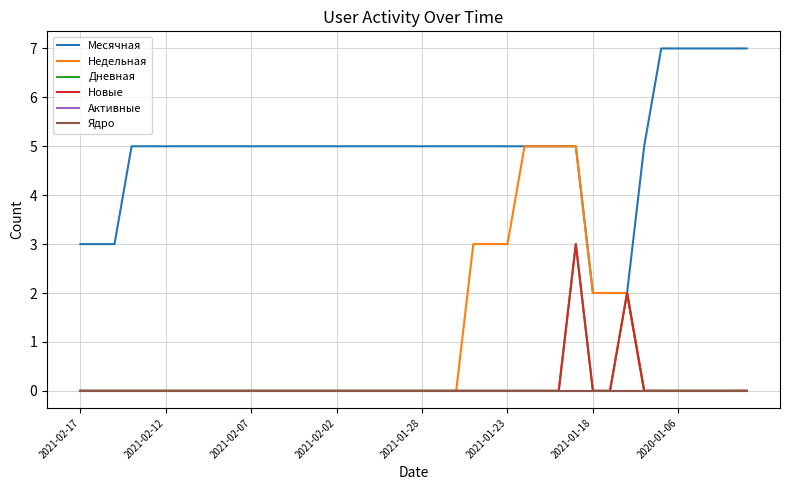

True or false: Дневная and Ядро cross at least once.

False